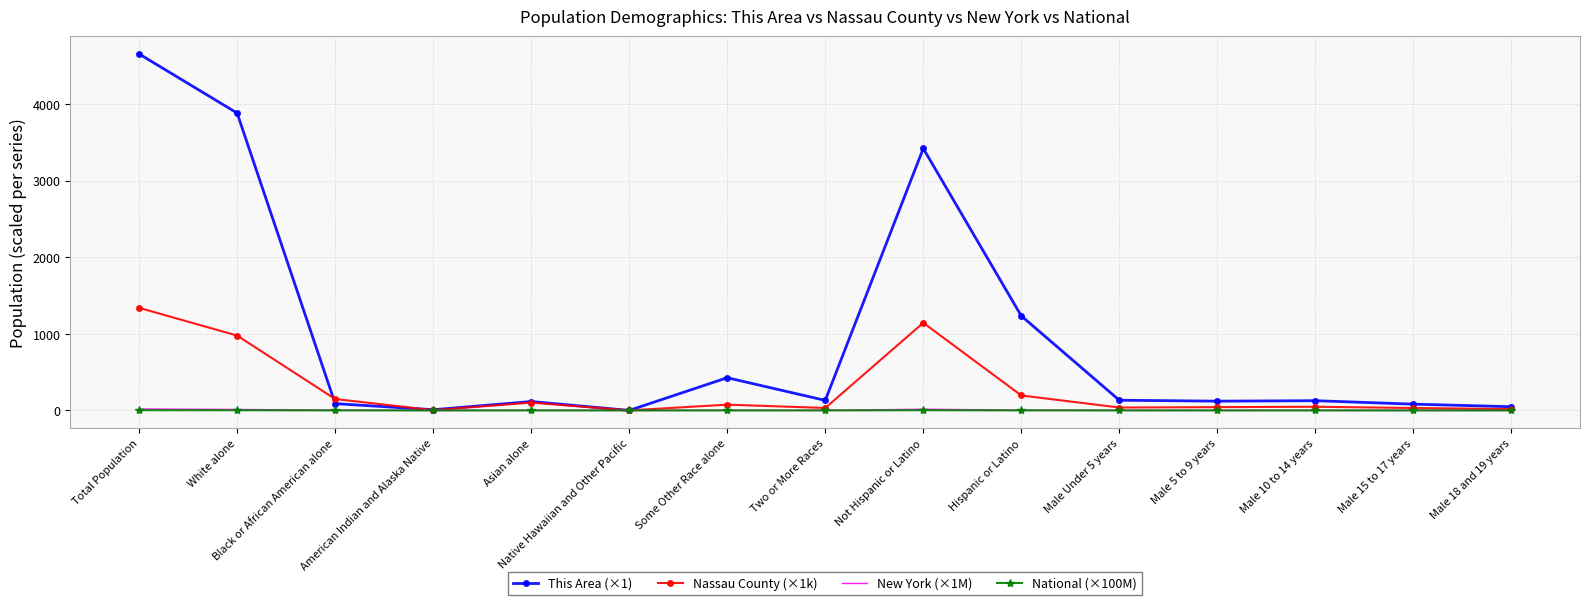

The value of New York (×1M) at Some Other Race alone is 1.4. True or false?

True